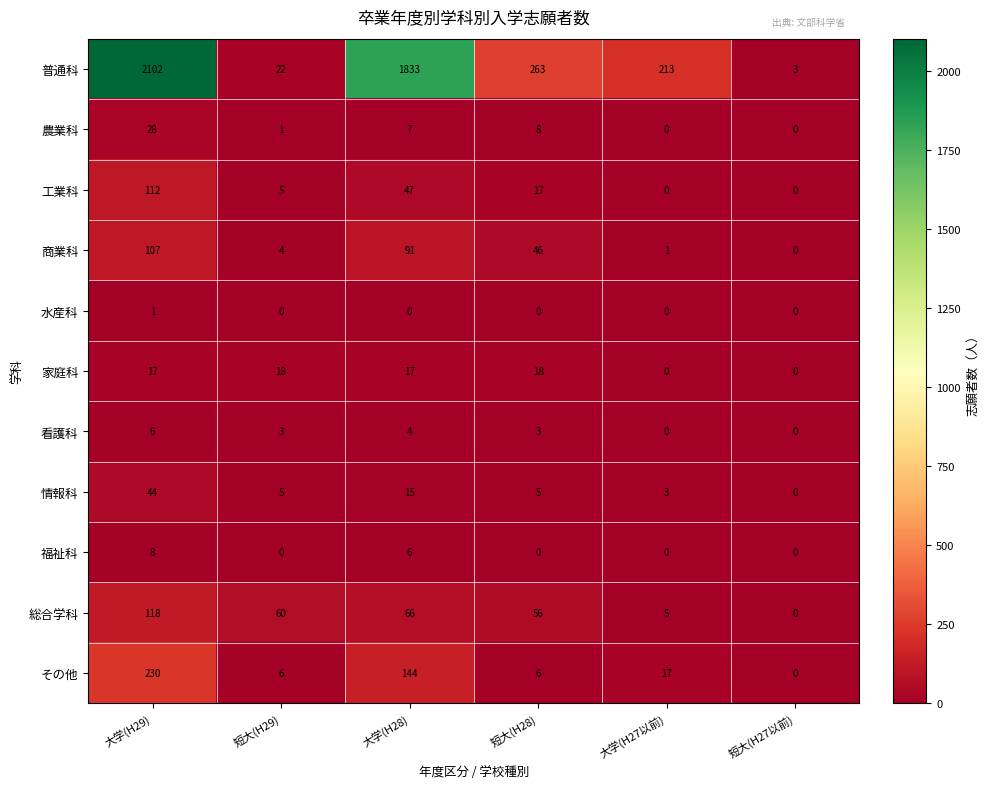

At which category is the sum across all series the highest?

大学(H29)